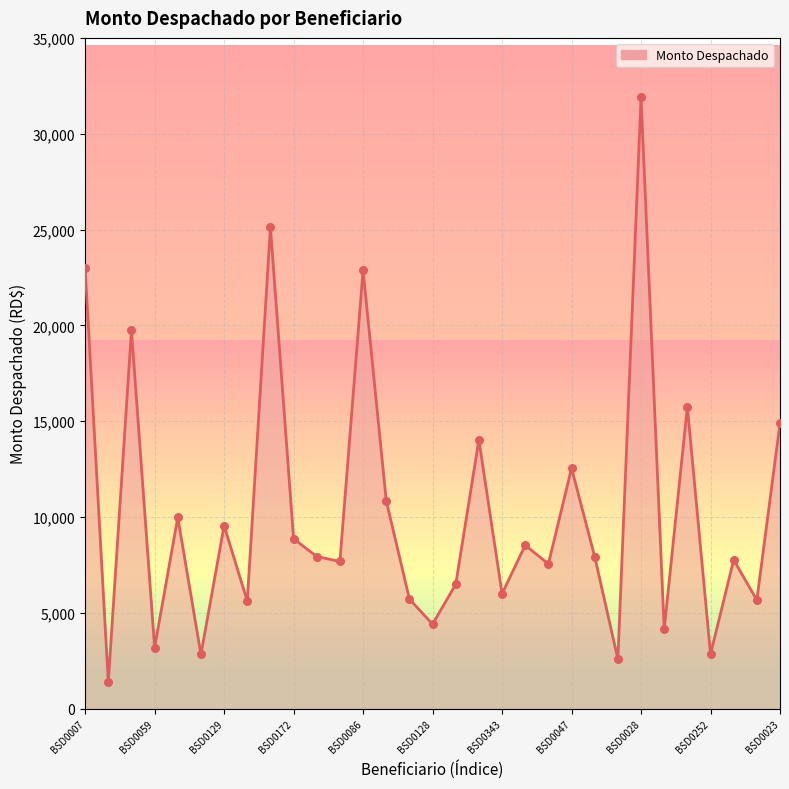

What is the smallest value displayed?

1377.9